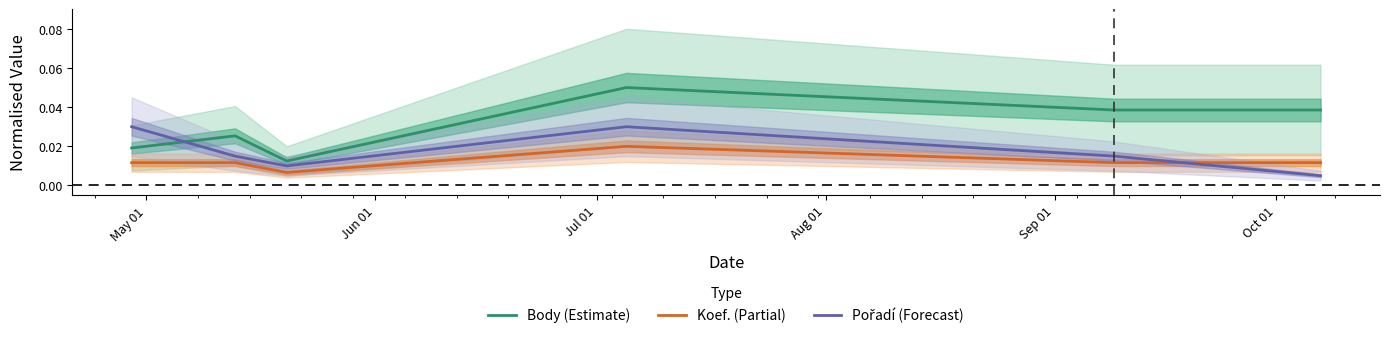

What are all the series names shown in the legend?

Body (Estimate), Koef. (Partial), Pořadí (Forecast)